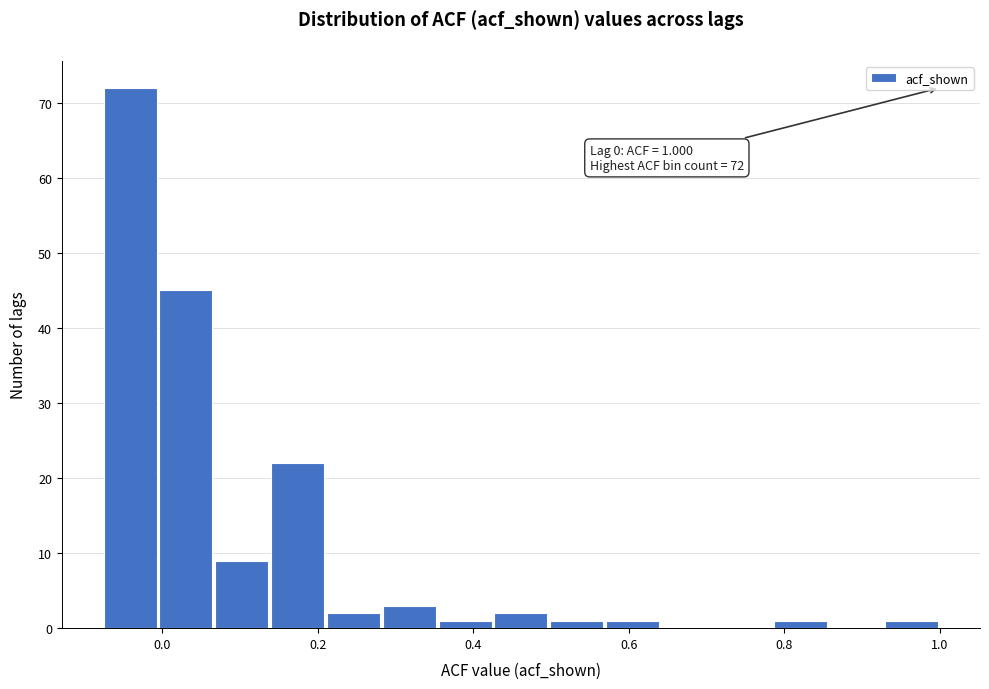

Read against the x-axis, roughly where is the centre of the tallest bar?

-0.04